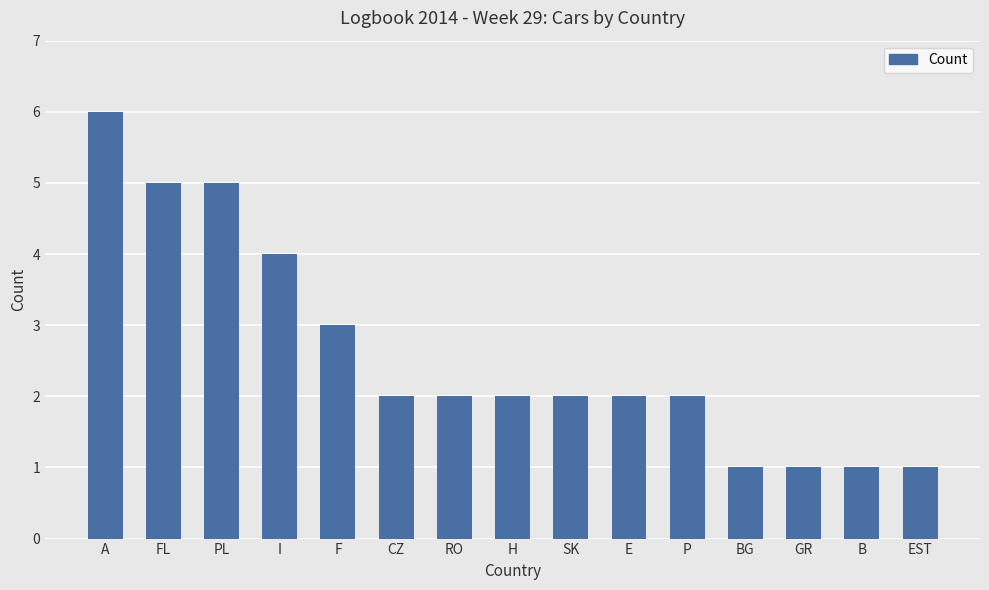

How many values are between 1 and 4?

12